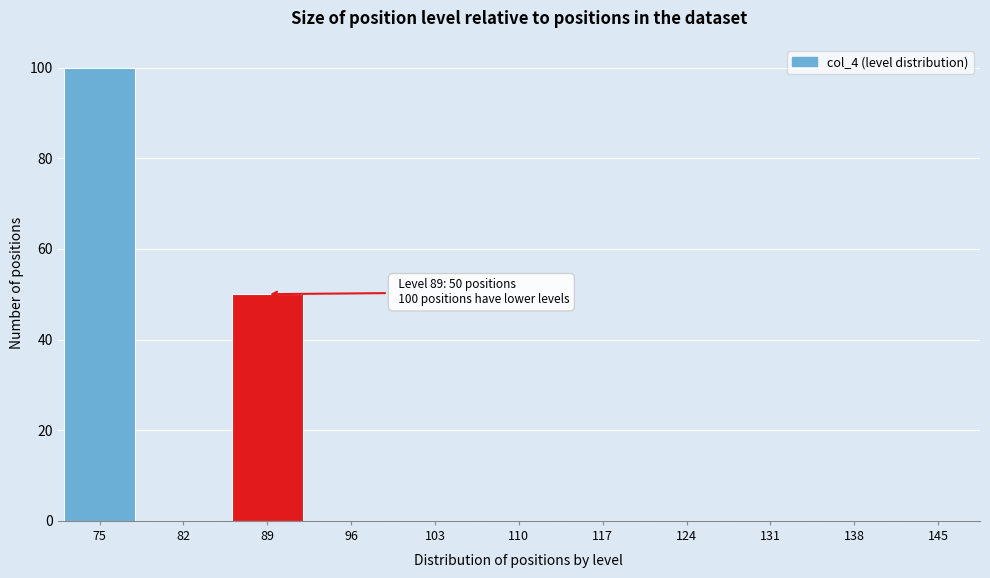

Reading left to right, transcribe all the data shown in this chart.

75=100	82=0	89=50	96=0	103=0	110=0	117=0	124=0	131=0	138=0	145=0